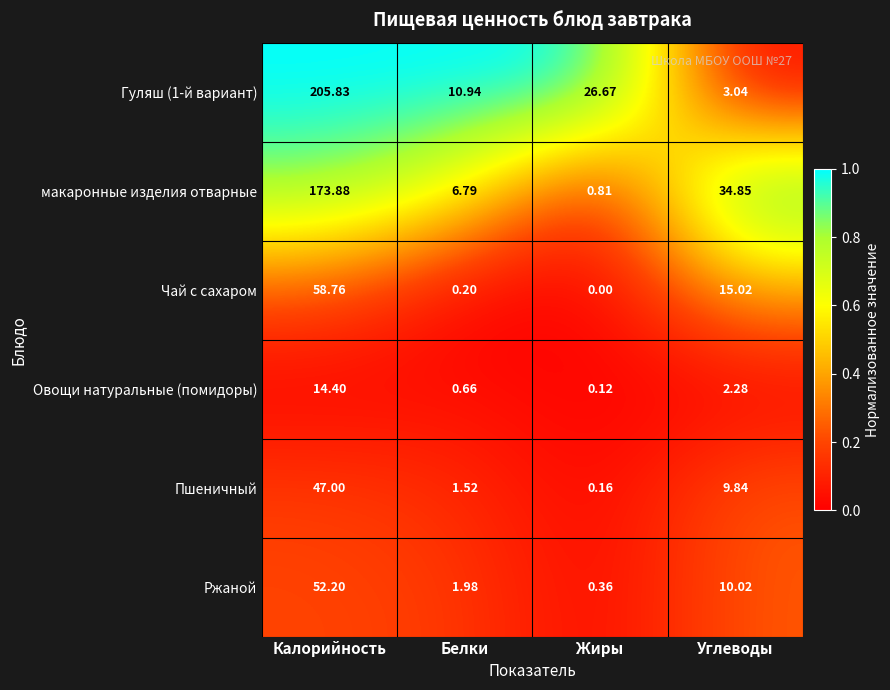

Where is Чай с сахаром nearest to the value 29?

Углеводы